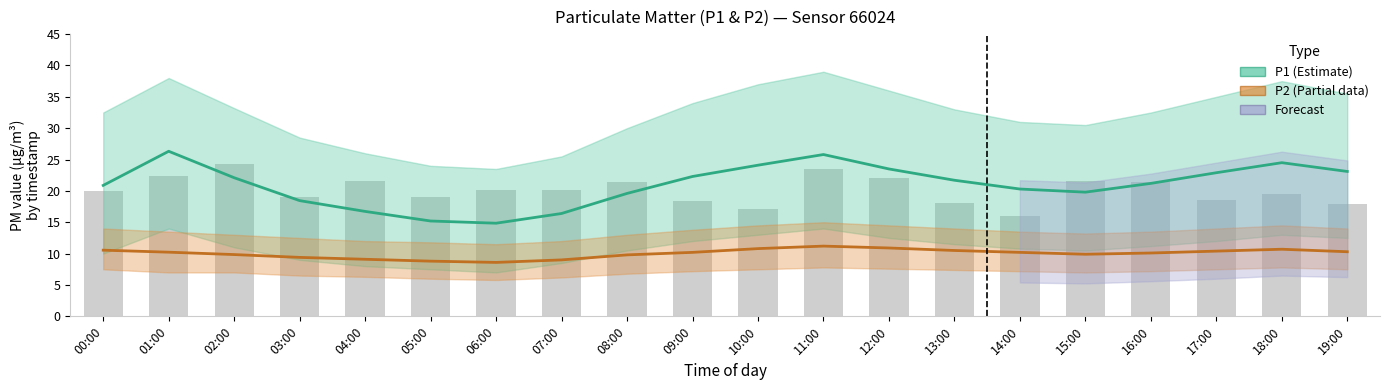

At which category is the sum across all series the highest?

11:00